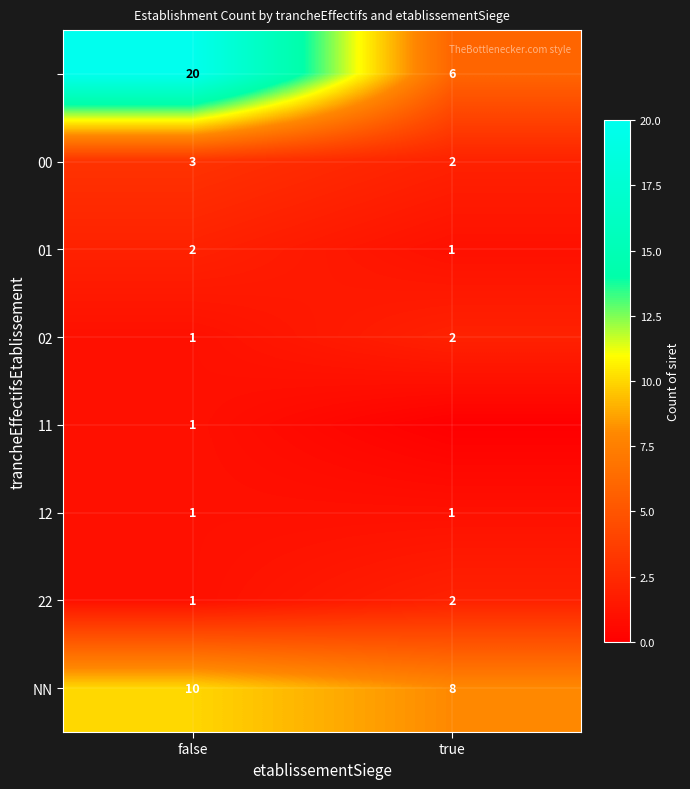

List the labels in order of NN value, smallest first.

true, false